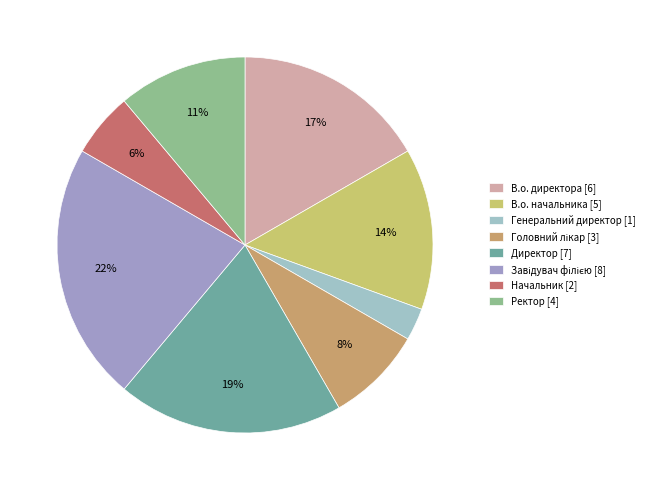

The В.о. директора slice represents 3% of the pie. True or false?

False